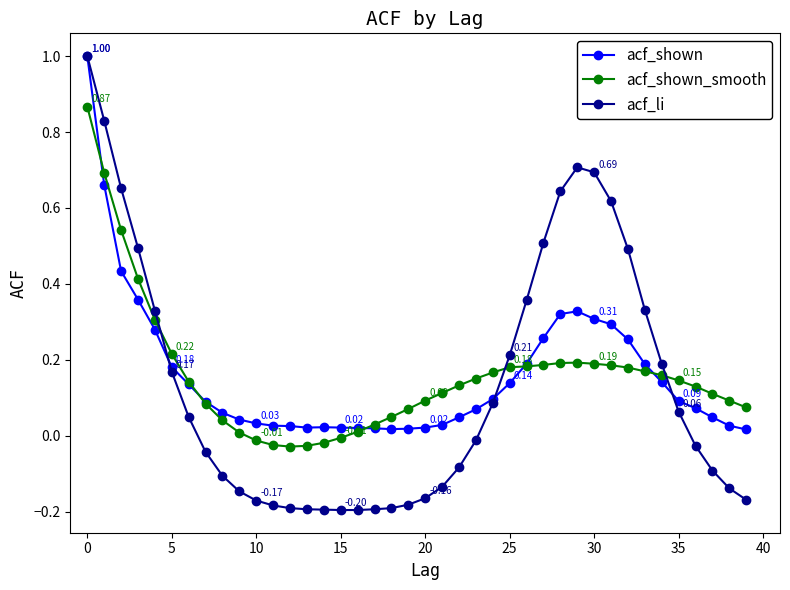

Which series has the largest range (max minus min)?

acf_li